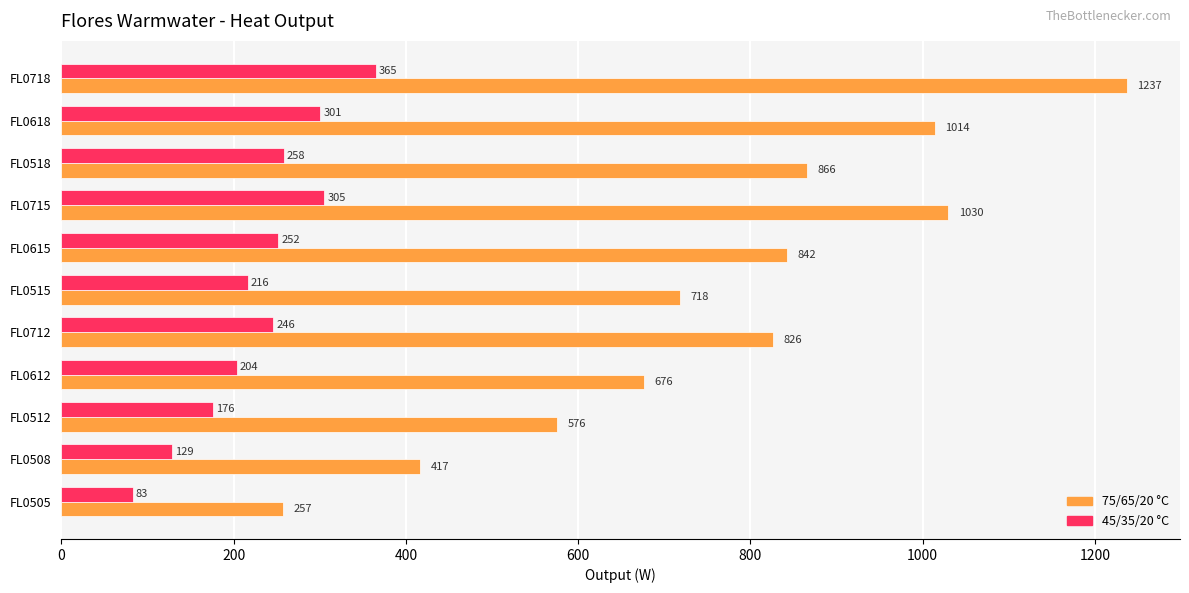

At which category is the sum across all series the highest?

FL0718